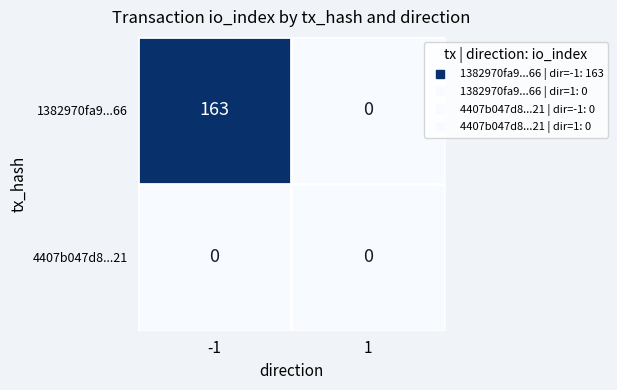

What is the total value across all series at -1?

163